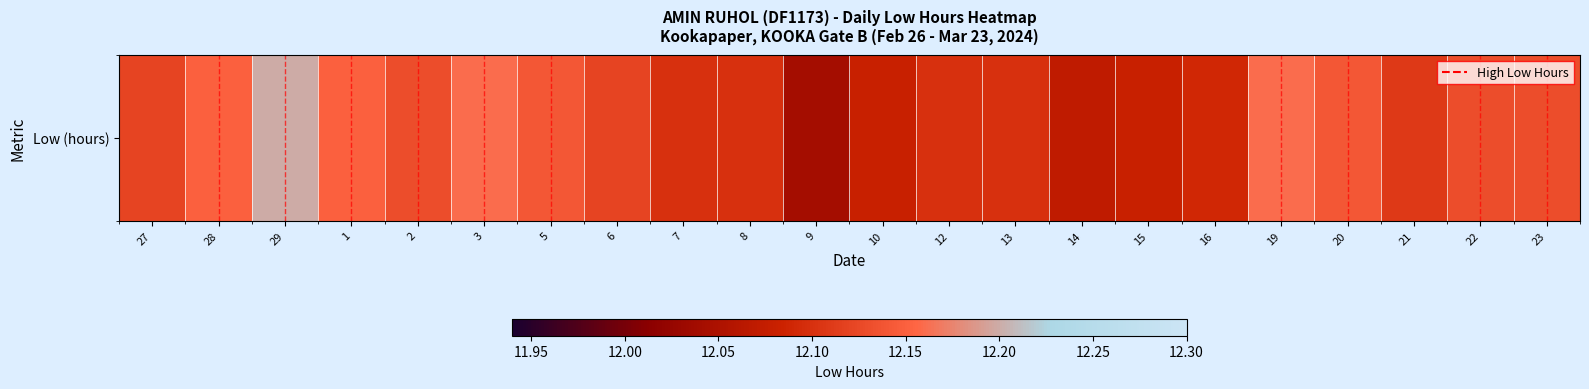

Which has a higher value, 15 or 22?

22